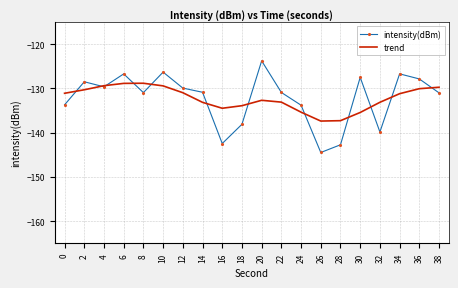

What is the difference between the intensity(dBm) values at 8 and 4?

1.3